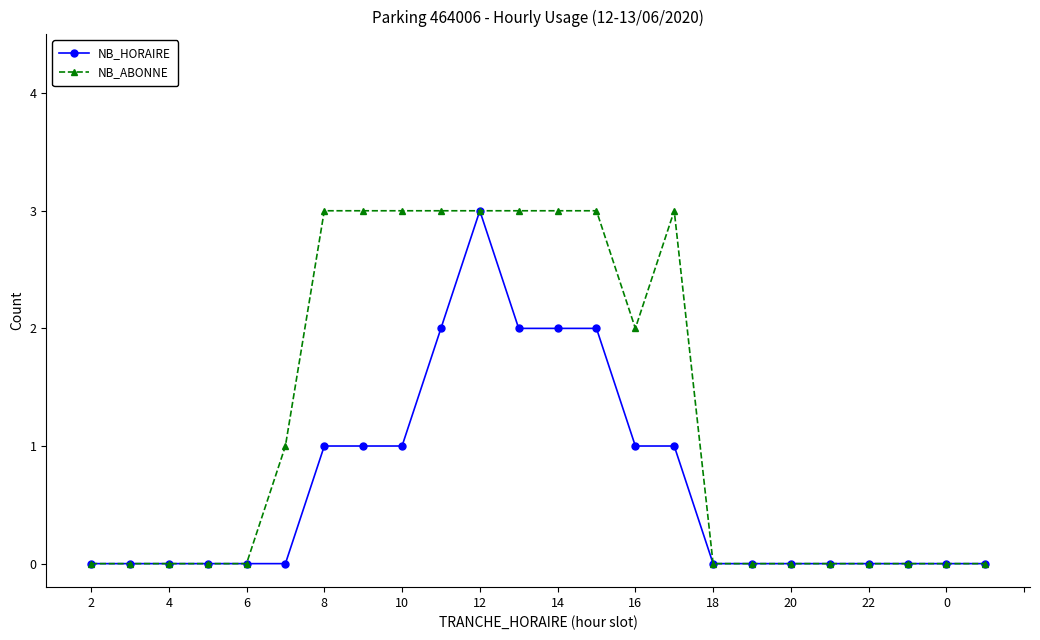

Which series has the largest total across all categories?

NB_ABONNE